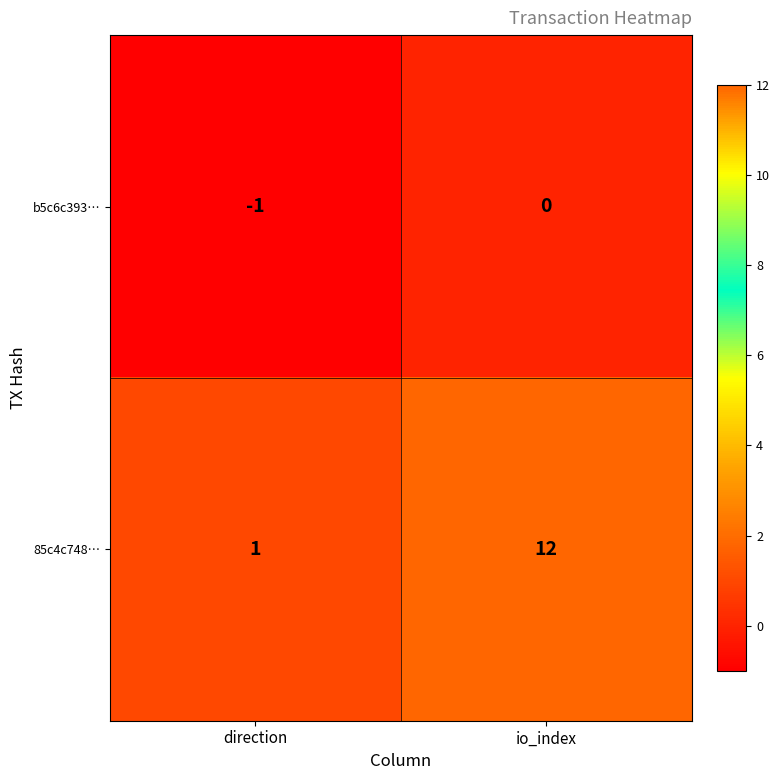

Rank the series by their maximum value, from highest to lowest.

85c4c748…, b5c6c393…